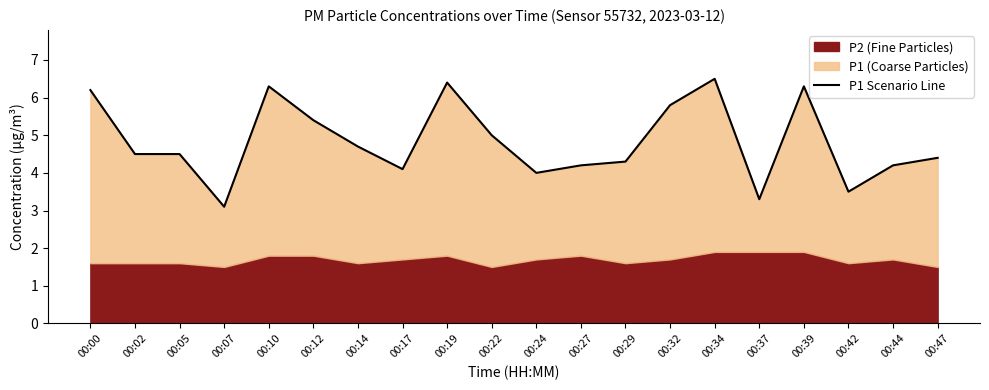

How many data points are less than 4?

3